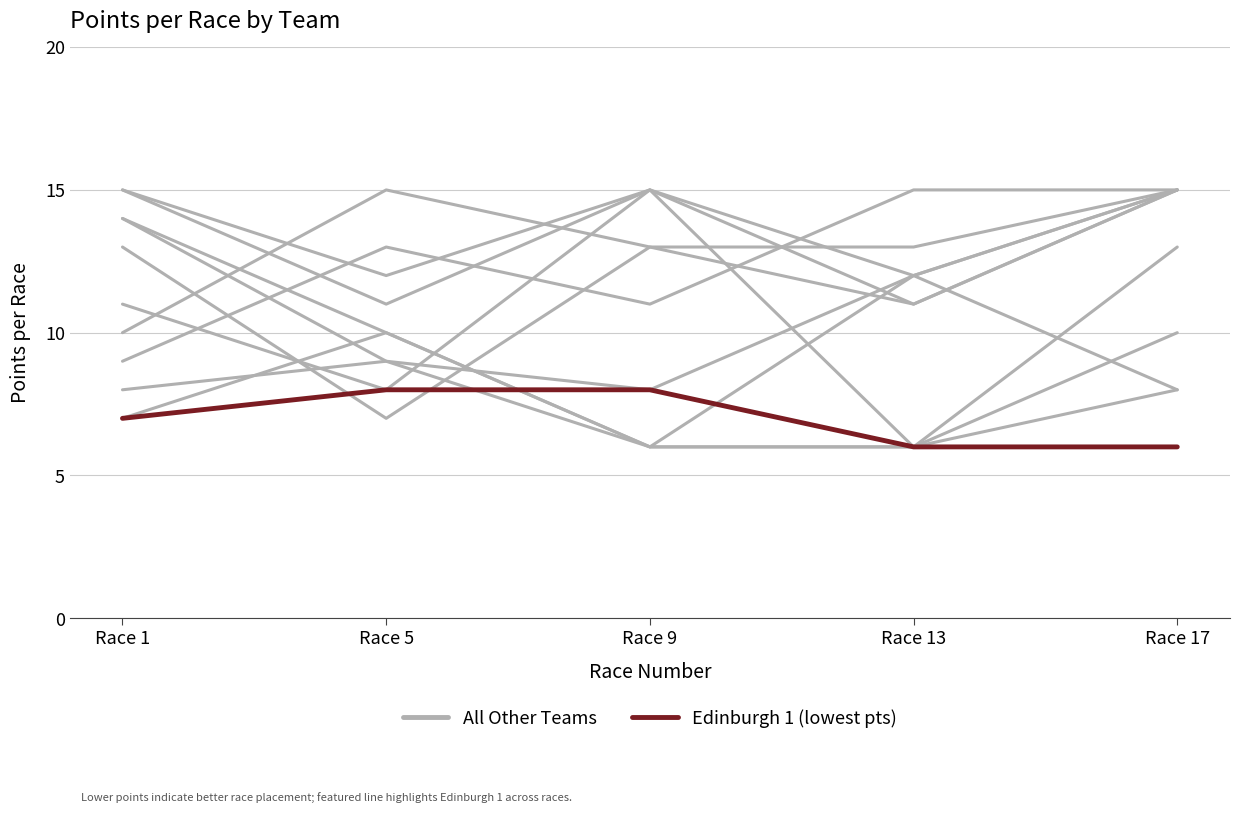

Where do Edinburgh 1 (lowest pts) and All Other Teams first cross each other?

Race 5 and Race 9